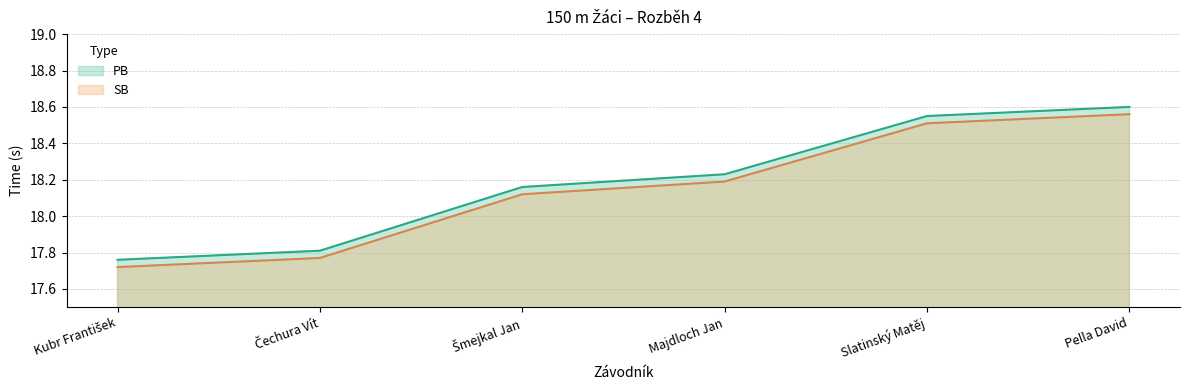

Reading left to right, extract all data points from this chart.

PB: 17.8	17.8	18.2	18.2	18.6	18.6
SB: 17.7	17.8	18.1	18.2	18.5	18.6